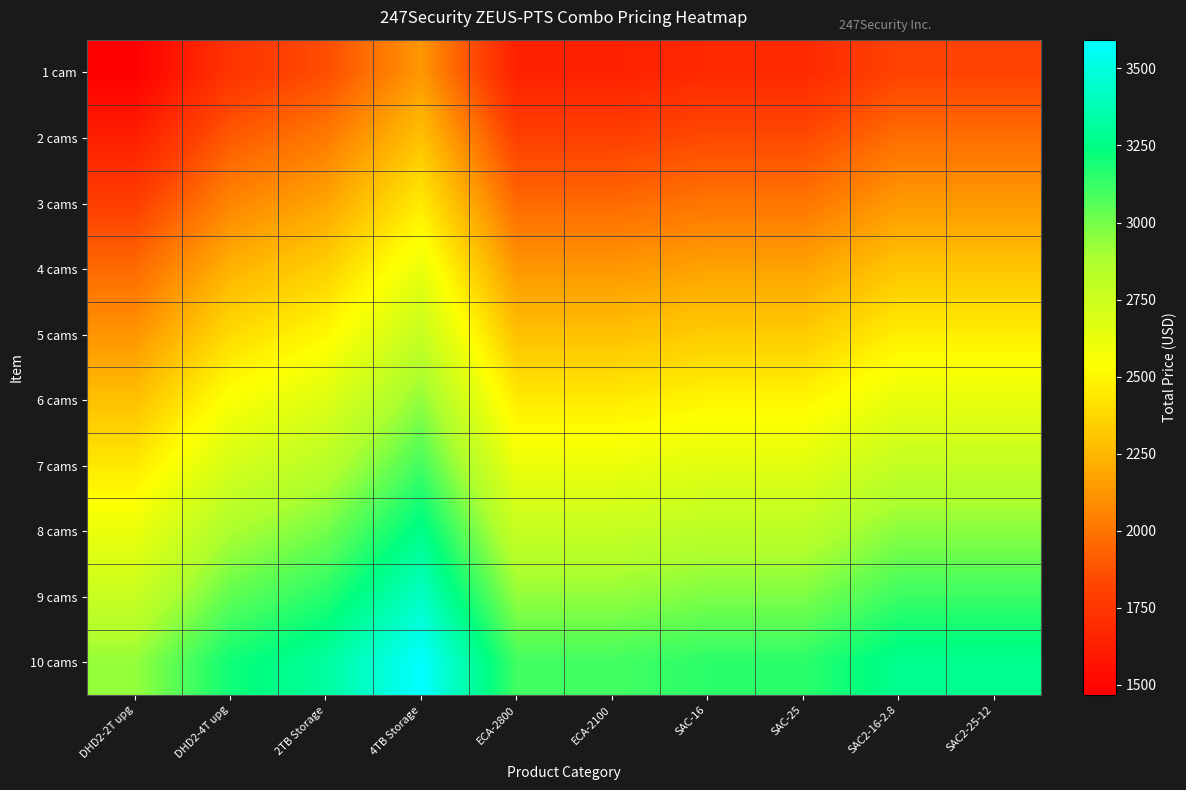

Rank the series by their maximum value, from highest to lowest.

10 cams, 9 cams, 8 cams, 7 cams, 6 cams, 5 cams, 4 cams, 3 cams, 2 cams, 1 cam